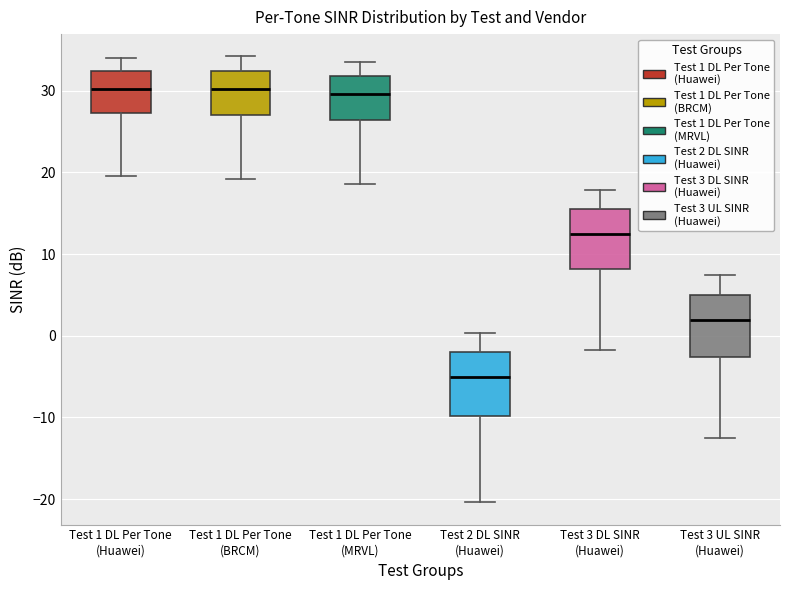

Reading left to right, transcribe this box plot: for each box, give where its median line is, the range the box spans, and where its two whiskers end, as read against the y-axis. The values are not printed on the chart, so give them approximately, as read against the axis.

Test 1 DL Per Tone (Huawei): median 30, box 27 to 32, whiskers 20 to 34
Test 1 DL Per Tone (BRCM): median 30, box 27 to 32, whiskers 19 to 34
Test 1 DL Per Tone (MRVL): median 30, box 26 to 32, whiskers 19 to 33
Test 2 DL SINR (Huawei): median -5, box -10 to -2, whiskers -20 to 0
Test 3 DL SINR (Huawei): median 12, box 8 to 15, whiskers -2 to 18
Test 3 UL SINR (Huawei): median 2, box -3 to 5, whiskers -12 to 7